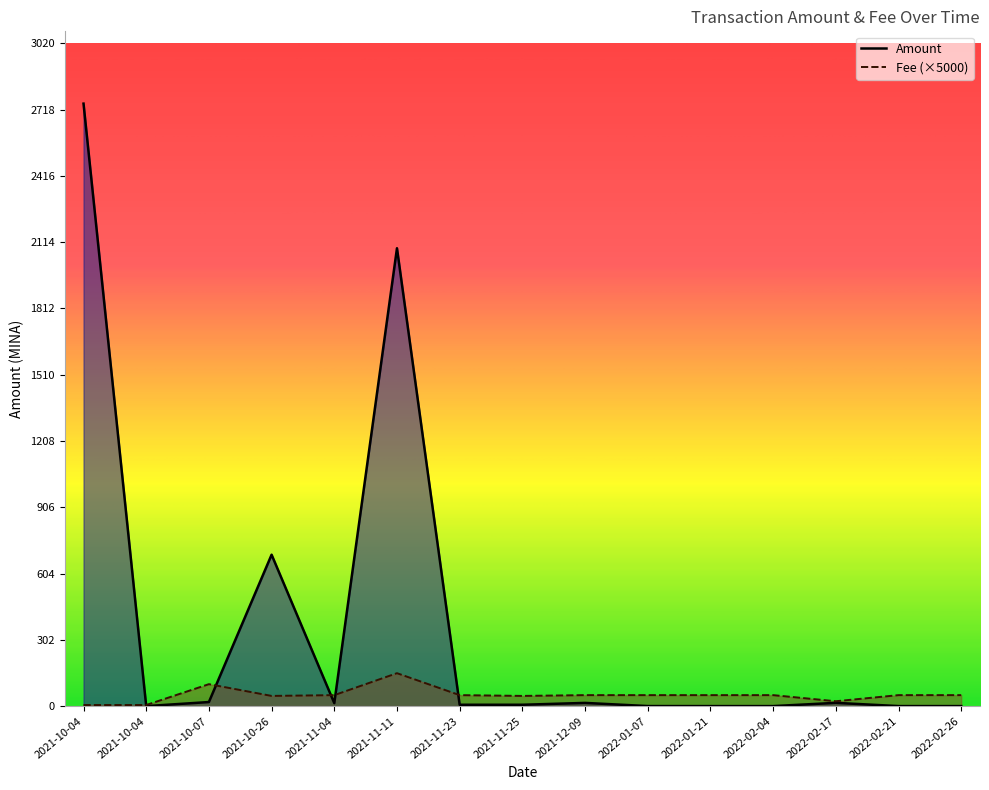

What is the difference between the maximum and minimum values in the Amount series?

2745.8